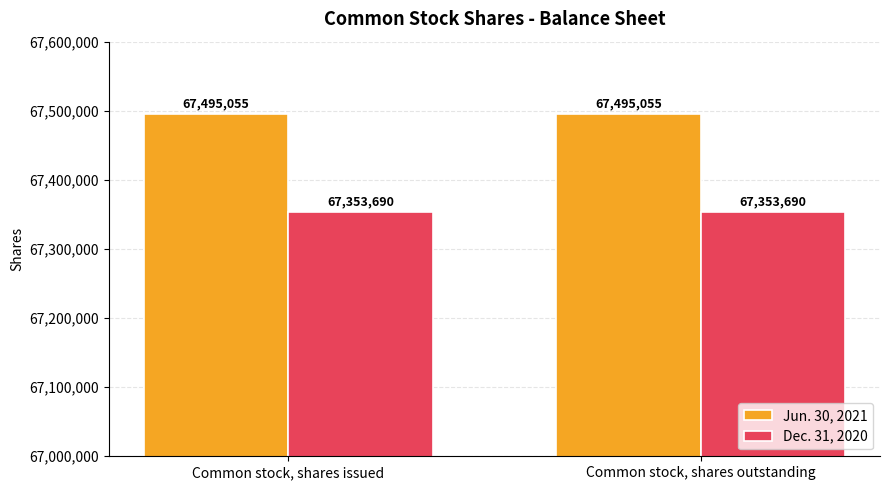

What is the sum of all Dec. 31, 2020 values?

134707380